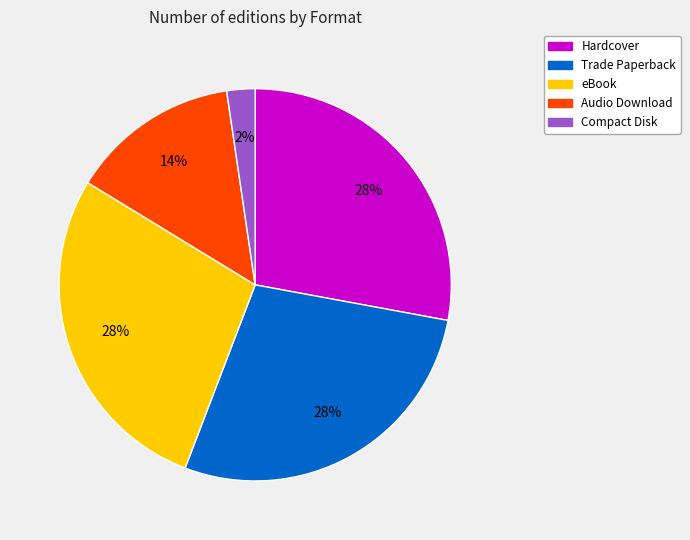

True or false: eBook accounts for 40% of the total.

False